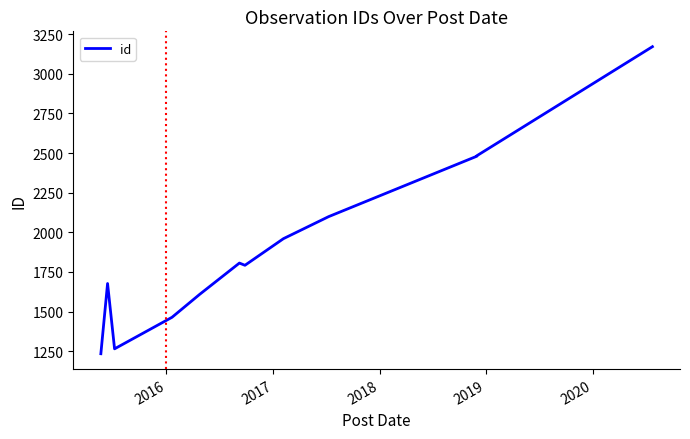

What is the smallest value displayed?

1234